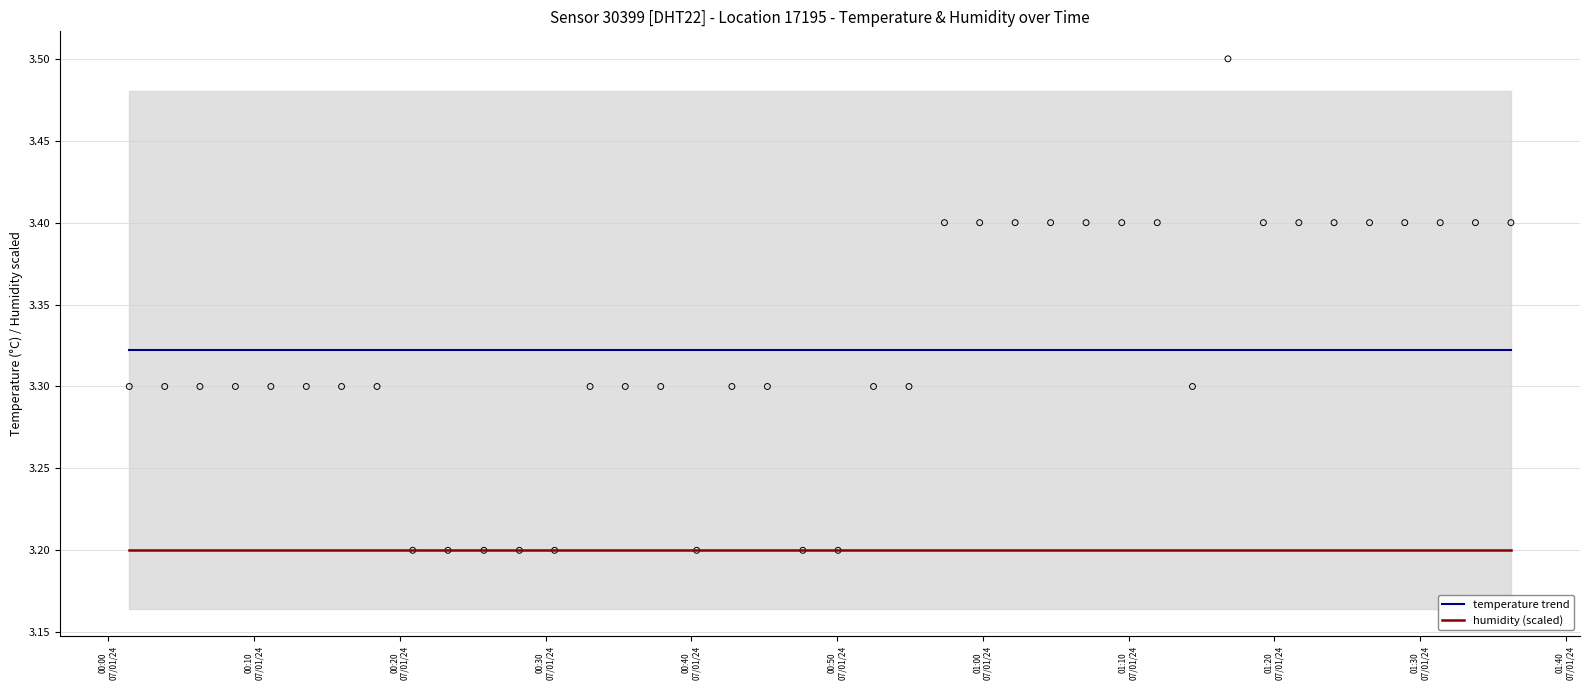

At which category is the sum across all series the highest?

00:00
07/01/24